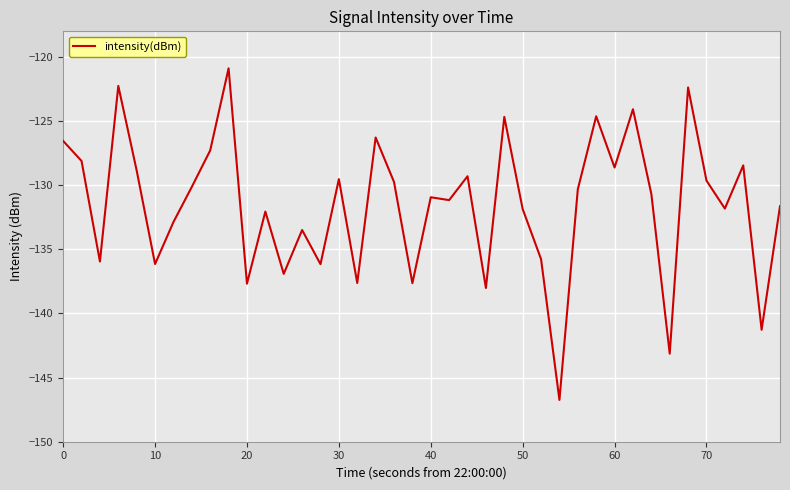

Does the chart have visible grid lines?

Yes